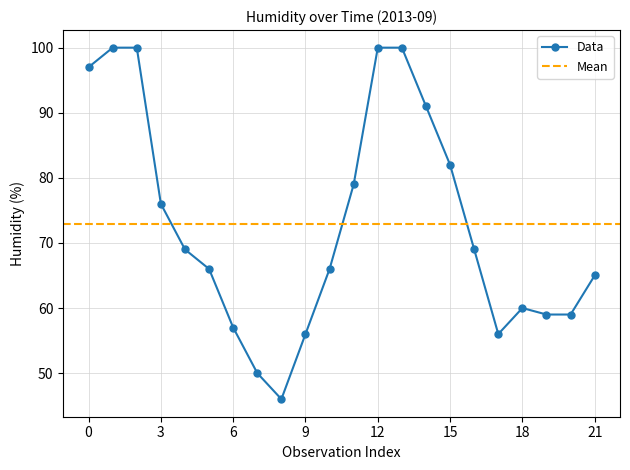

What is the smallest value displayed?

46